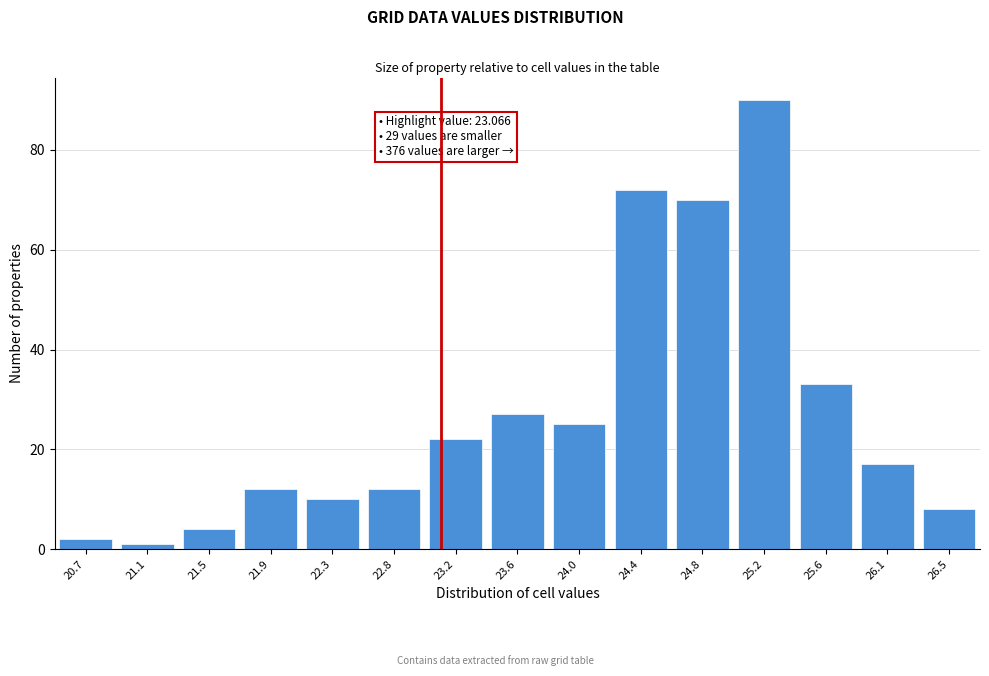

Reading left to right, what are all the values shown in this chart?

20.7=2	21.1=1	21.5=4	21.9=12	22.3=10	22.8=12	23.2=22	23.6=27	24.0=25	24.4=72	24.8=70	25.2=90	25.6=33	26.1=17	26.5=8